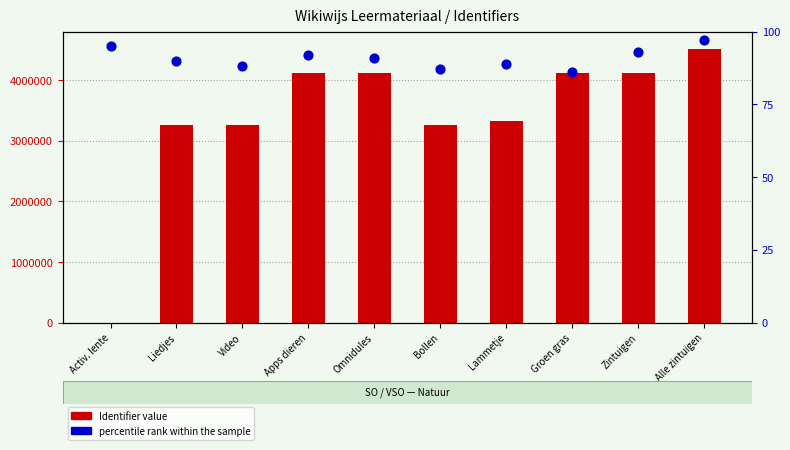

Which series has the widest spread of Y values?

Identifier